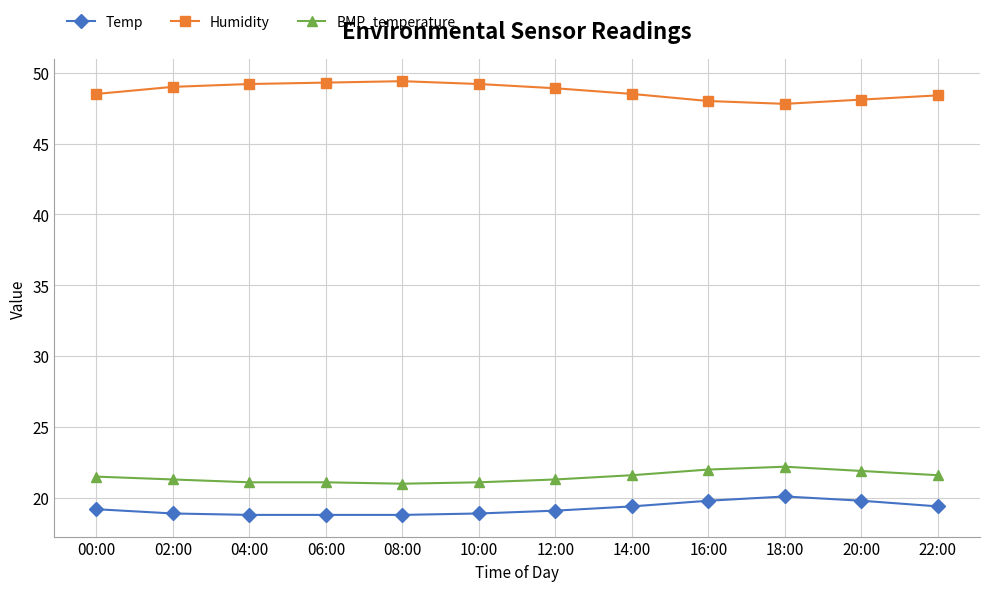

List the series in order of their peak value, highest first.

Humidity, BMP_temperature, Temp